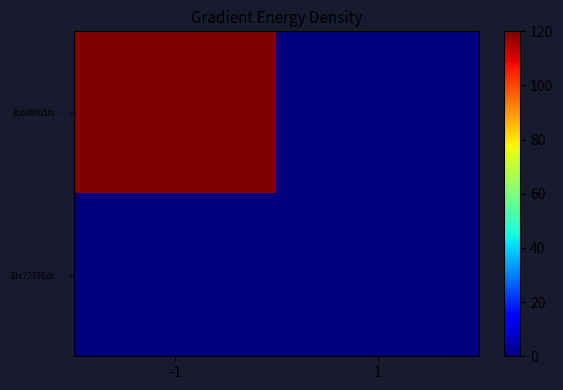

At how many categories does at least one series exceed 58?

1